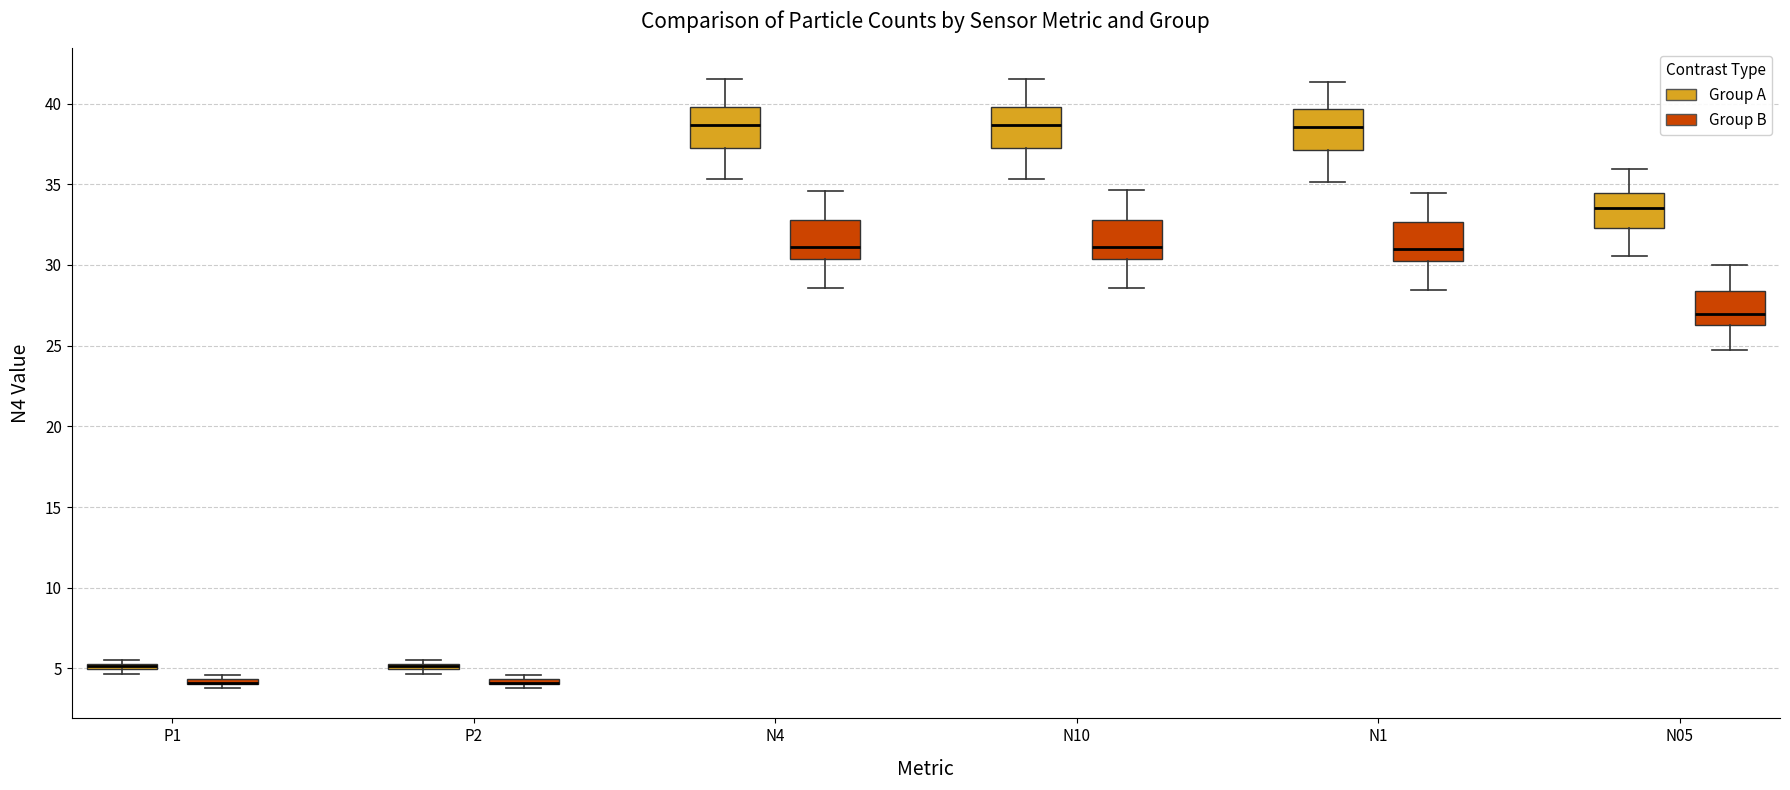

Where is the lower edge of the box for P2 (Group B) on the y-axis? The values are not printed on the chart, so give them approximately, as read against the axis.

4.0